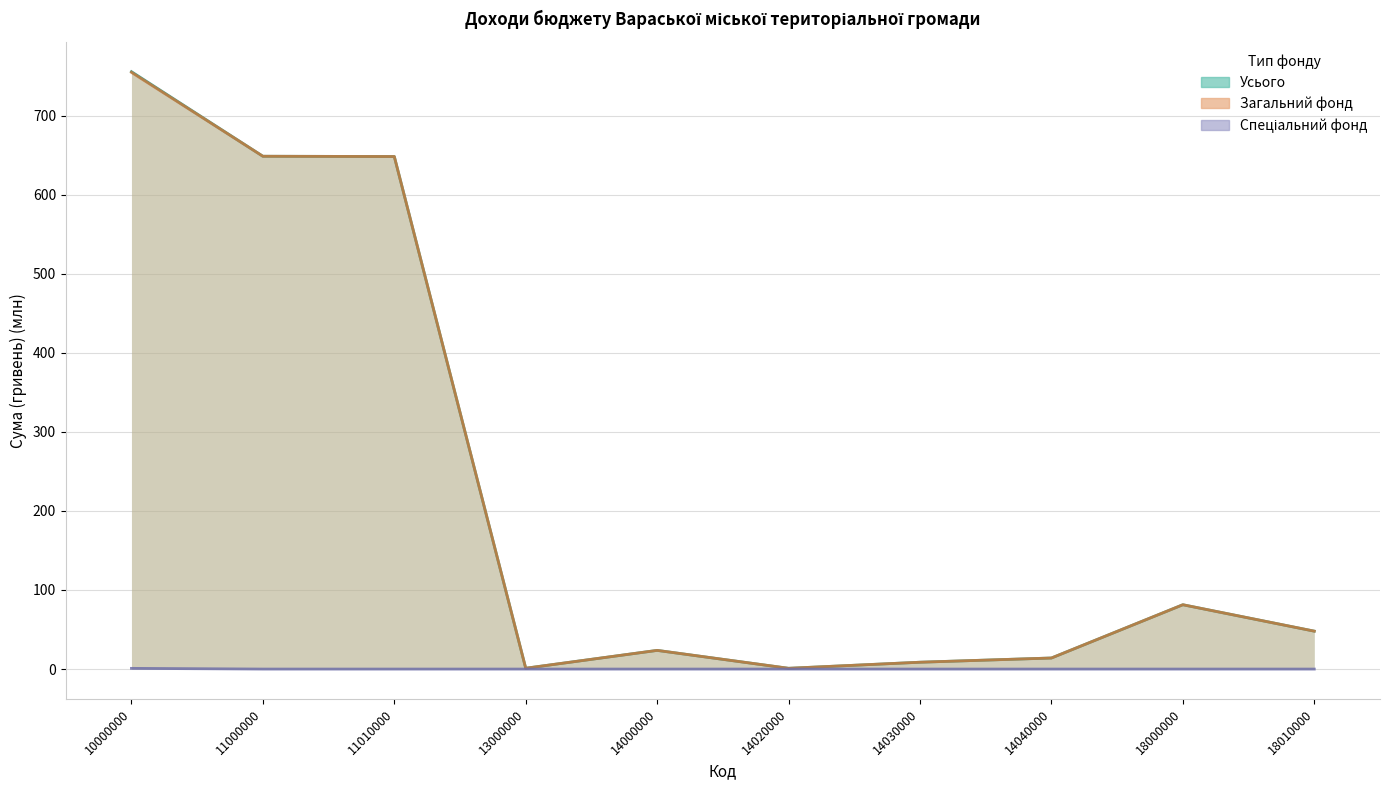

Count the number of categories in the chart.

10